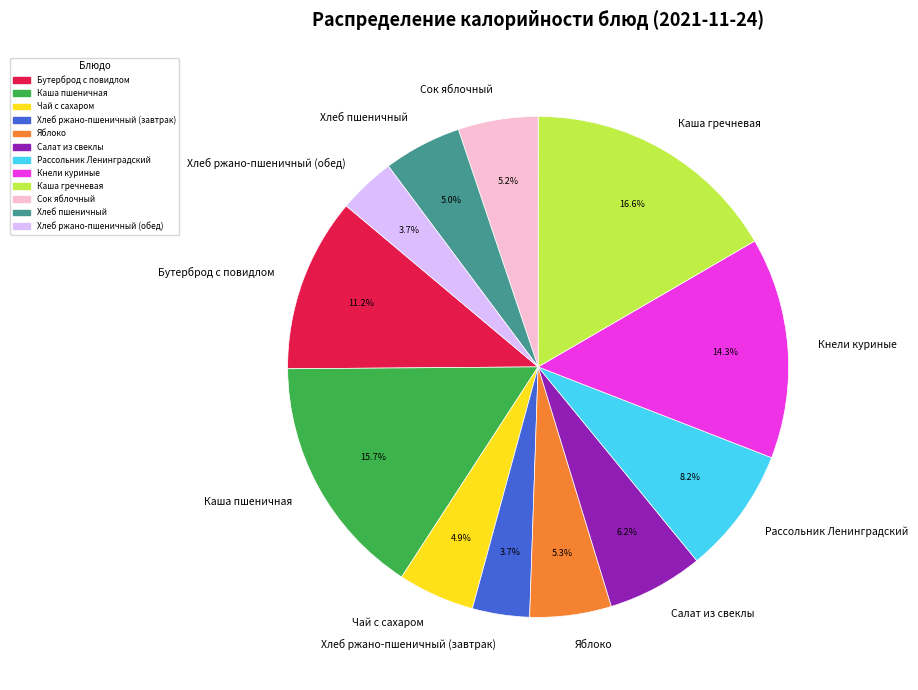

Is the sum of Хлеб пшеничный and Хлеб ржано-пшеничный (завтрак) greater than half?

No